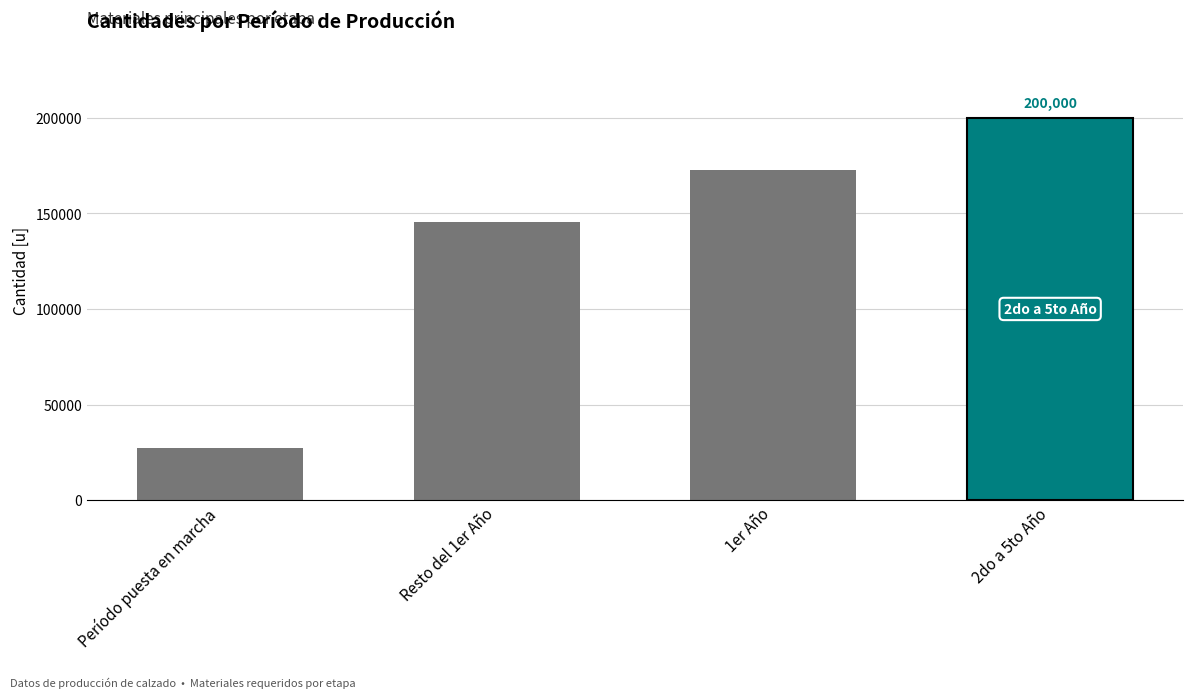

What is the sum of all values?

545484.1